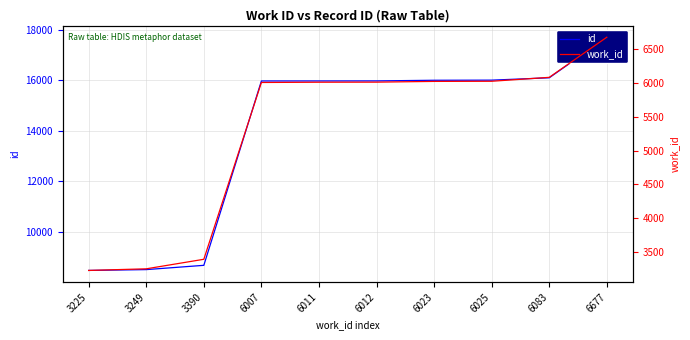

Is it true that id equals 15969 at 6007?

True